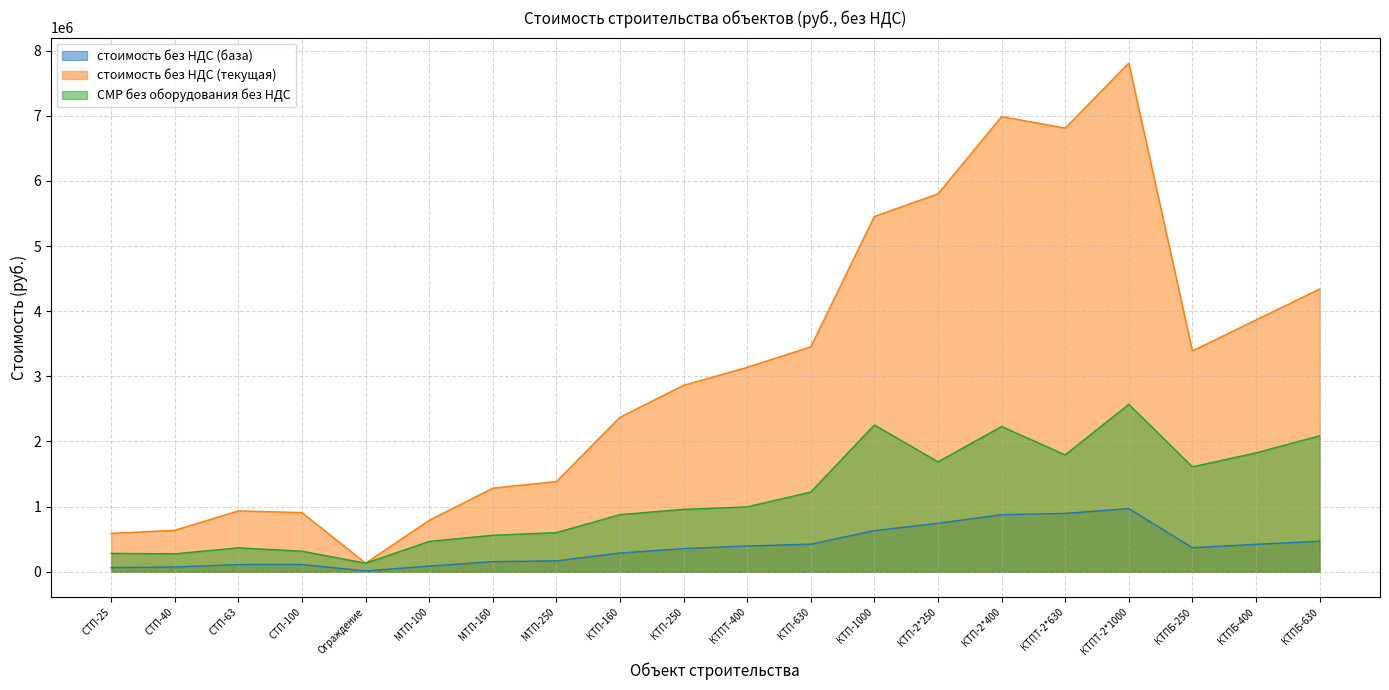

Where is the first local minimum for стоимость без НДС (база)?

Ограждение